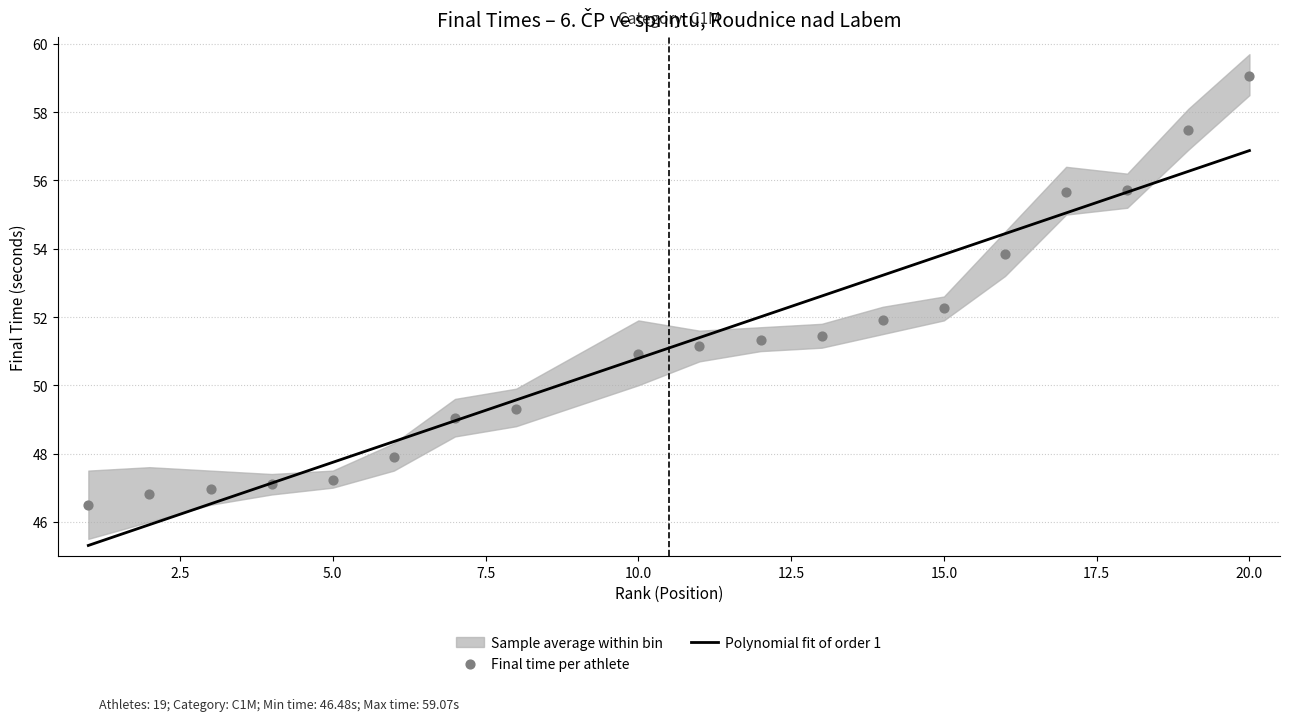

Which series has the largest total across all categories?

final_time